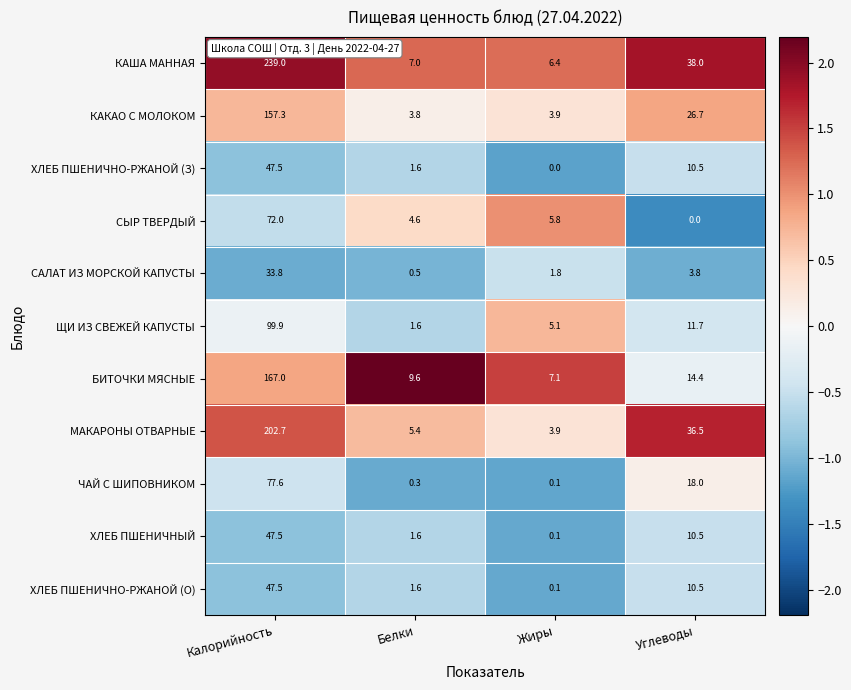

What is the difference between the maximum and minimum values in the ЧАЙ С ШИПОВНИКОМ series?

77.5